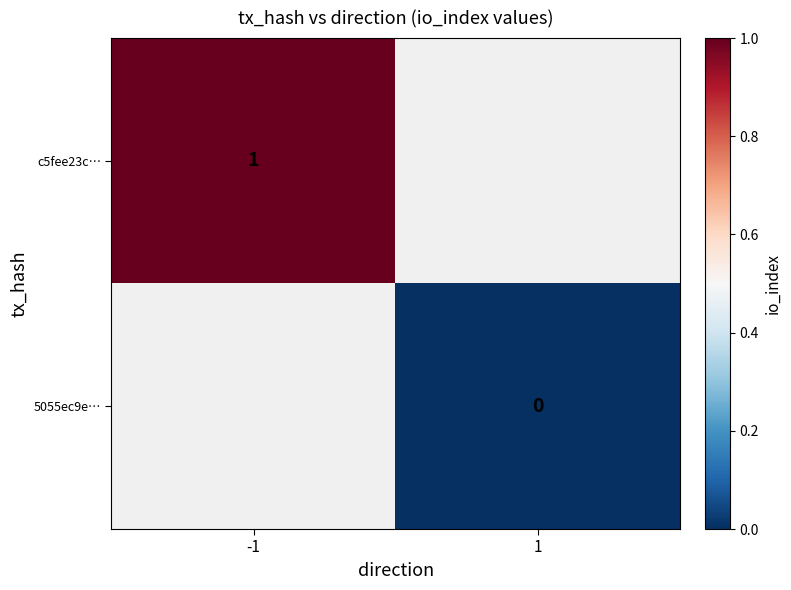

The c5fee23c… series shows 2 at -1. True or false?

False